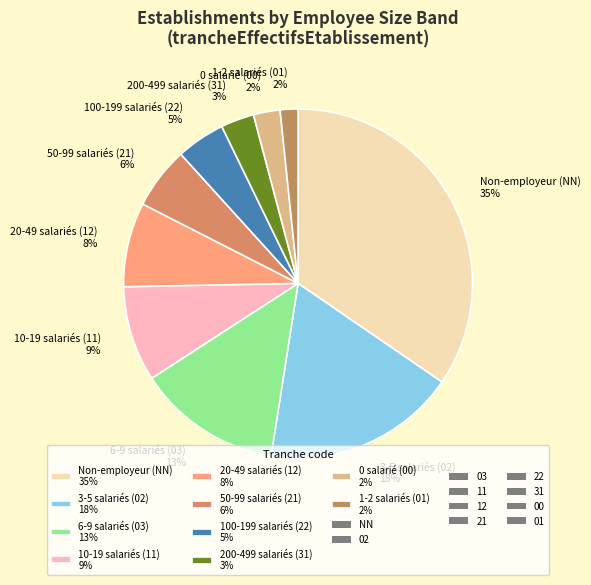

Does any single category account for the majority?

No